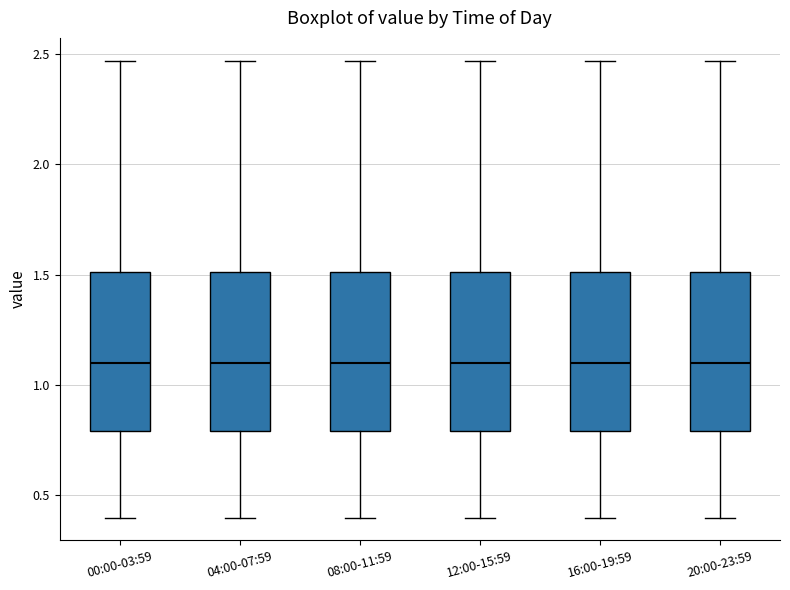

Reading left to right, transcribe this box plot: for each box, give where its median line is, the range the box spans, and where its two whiskers end, as read against the y-axis. The values are not printed on the chart, so give them approximately, as read against the axis.

00:00-03:59: median 1.10, box 0.80 to 1.50, whiskers 0.40 to 2.45
04:00-07:59: median 1.10, box 0.80 to 1.50, whiskers 0.40 to 2.45
08:00-11:59: median 1.10, box 0.80 to 1.50, whiskers 0.40 to 2.45
12:00-15:59: median 1.10, box 0.80 to 1.50, whiskers 0.40 to 2.45
16:00-19:59: median 1.10, box 0.80 to 1.50, whiskers 0.40 to 2.45
20:00-23:59: median 1.10, box 0.80 to 1.50, whiskers 0.40 to 2.45